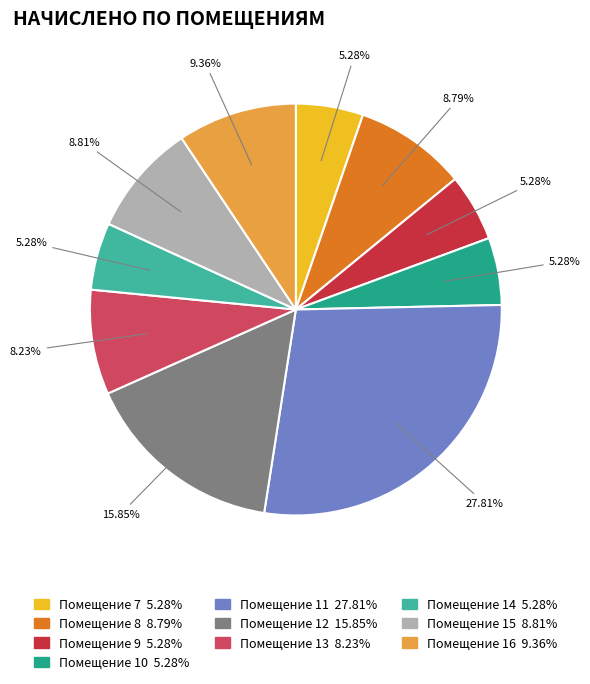

What percentage is the 11 slice, to the nearest percent?

28%